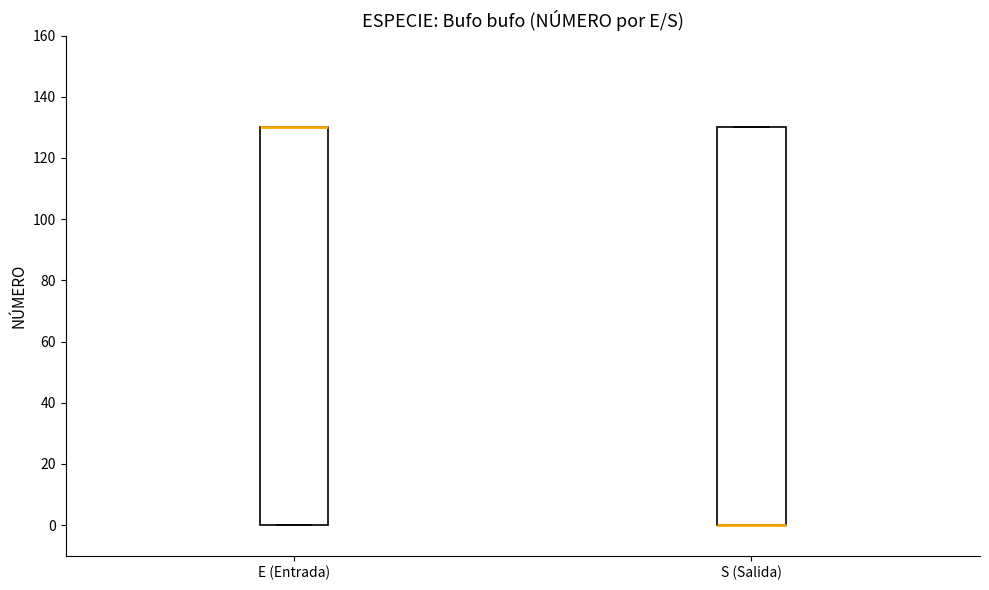

Where is the lower edge of the box for S (Salida) on the y-axis? The values are not printed on the chart, so give them approximately, as read against the axis.

0